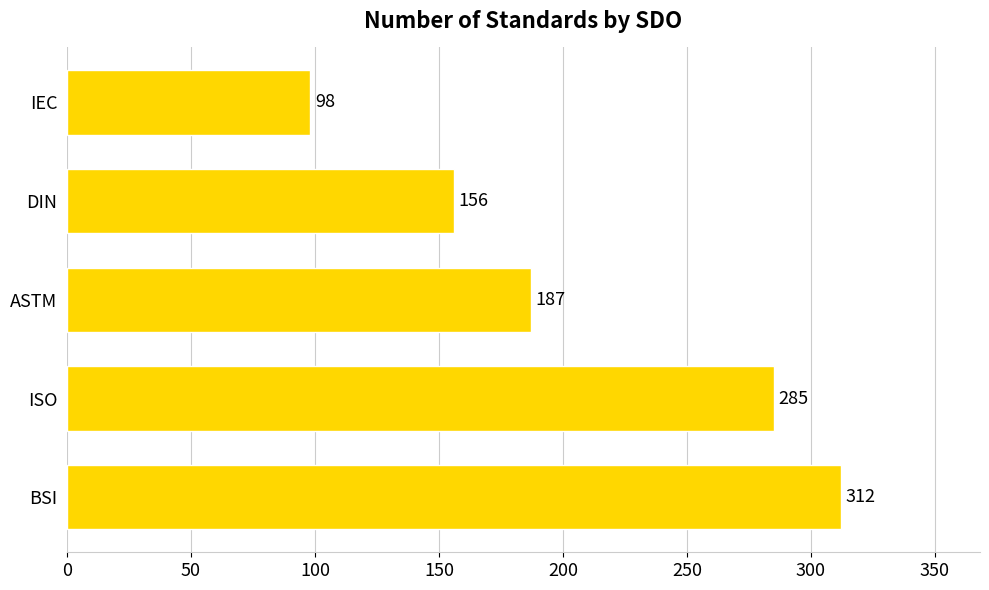

What is the change in value from ISO to ASTM?

-98